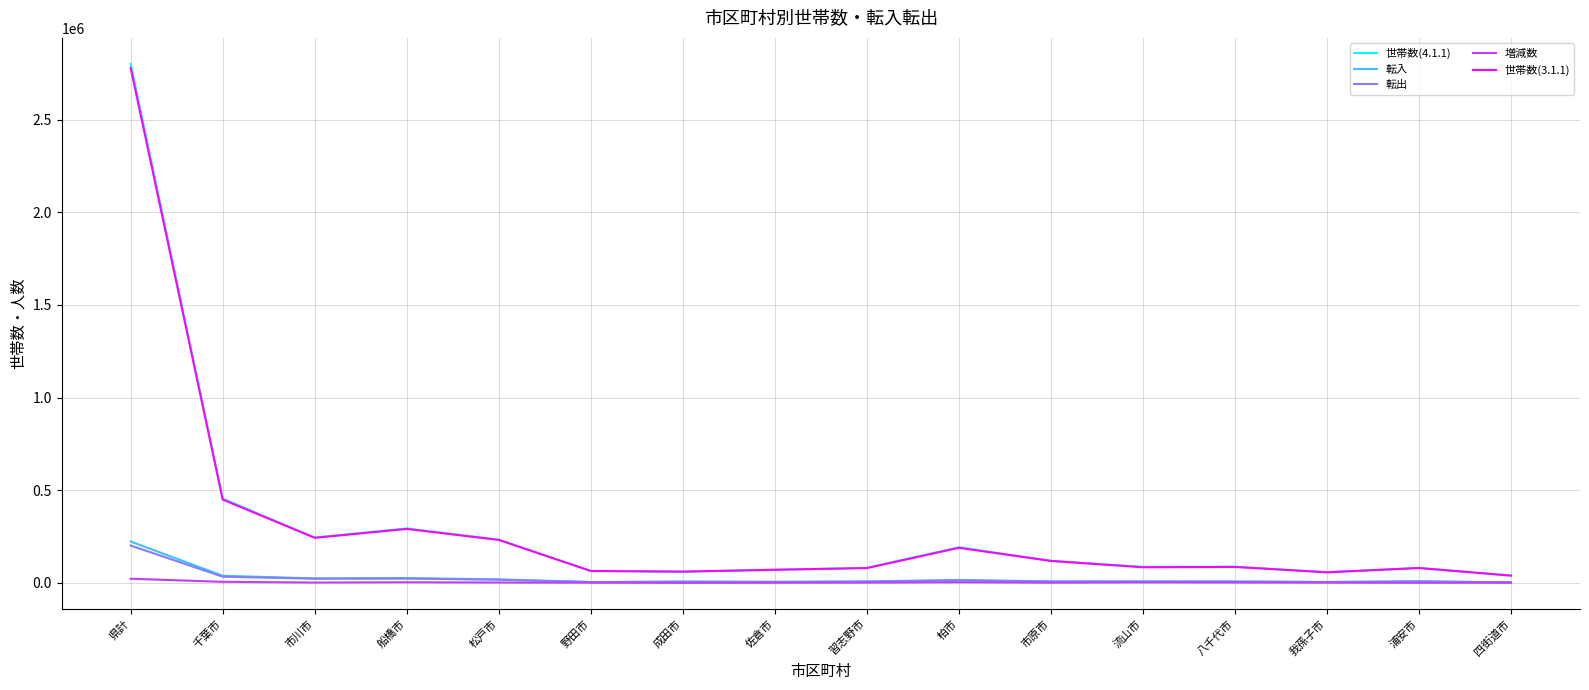

Does the chart display data point markers on the line(s)?

No